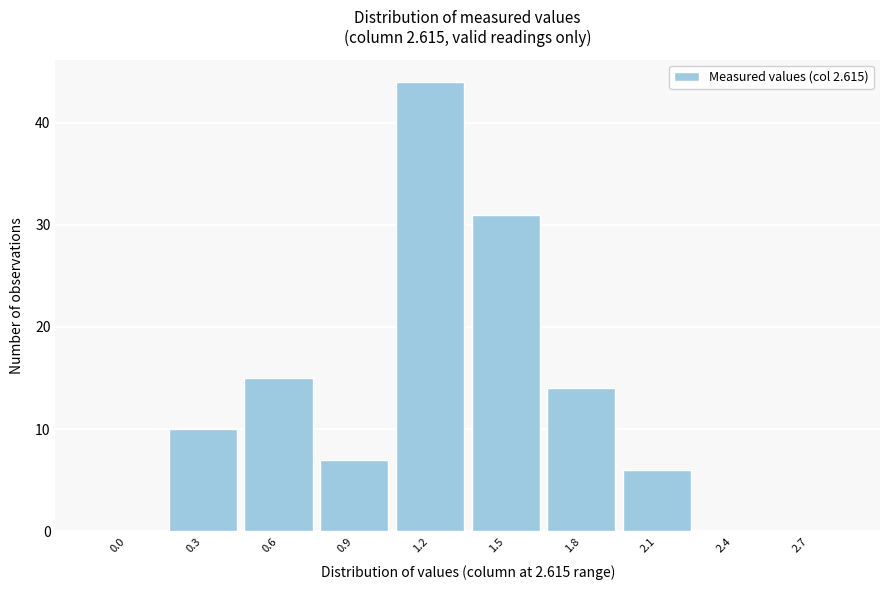

Reading left to right, what are all the values shown in this chart?

0.0=0	0.3=10	0.6=15	0.9=7	1.2=44	1.5=31	1.8=14	2.1=6	2.4=0	2.7=0